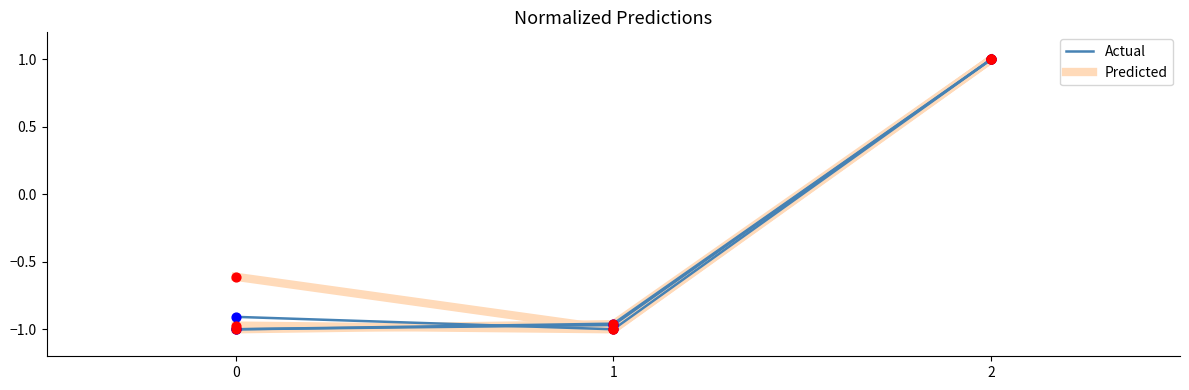

Which series has the widest spread of Y values?

Actual